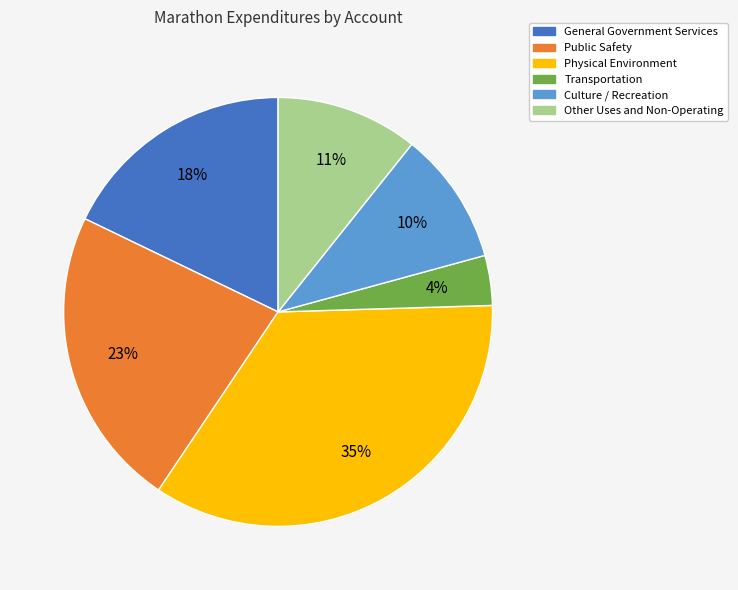

Is there a majority slice in this chart?

No